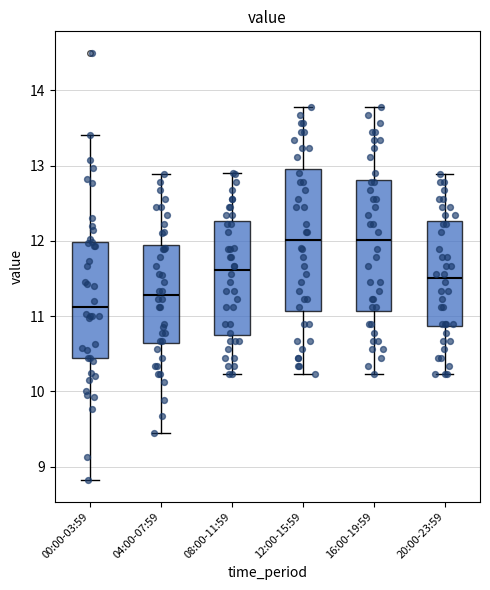

Reading left to right, transcribe this box plot: for each box, give where its median line is, the range the box spans, and where its two whiskers end, as read against the y-axis. The values are not printed on the chart, so give them approximately, as read against the axis.

00:00-03:59: median 11.1, box 10.4 to 12.0, whiskers 8.8 to 13.4
04:00-07:59: median 11.3, box 10.6 to 12.0, whiskers 9.5 to 12.9
08:00-11:59: median 11.6, box 10.8 to 12.3, whiskers 10.2 to 12.9
12:00-15:59: median 12.0, box 11.1 to 13.0, whiskers 10.2 to 13.8
16:00-19:59: median 12.0, box 11.1 to 12.8, whiskers 10.2 to 13.8
20:00-23:59: median 11.5, box 10.9 to 12.3, whiskers 10.2 to 12.9